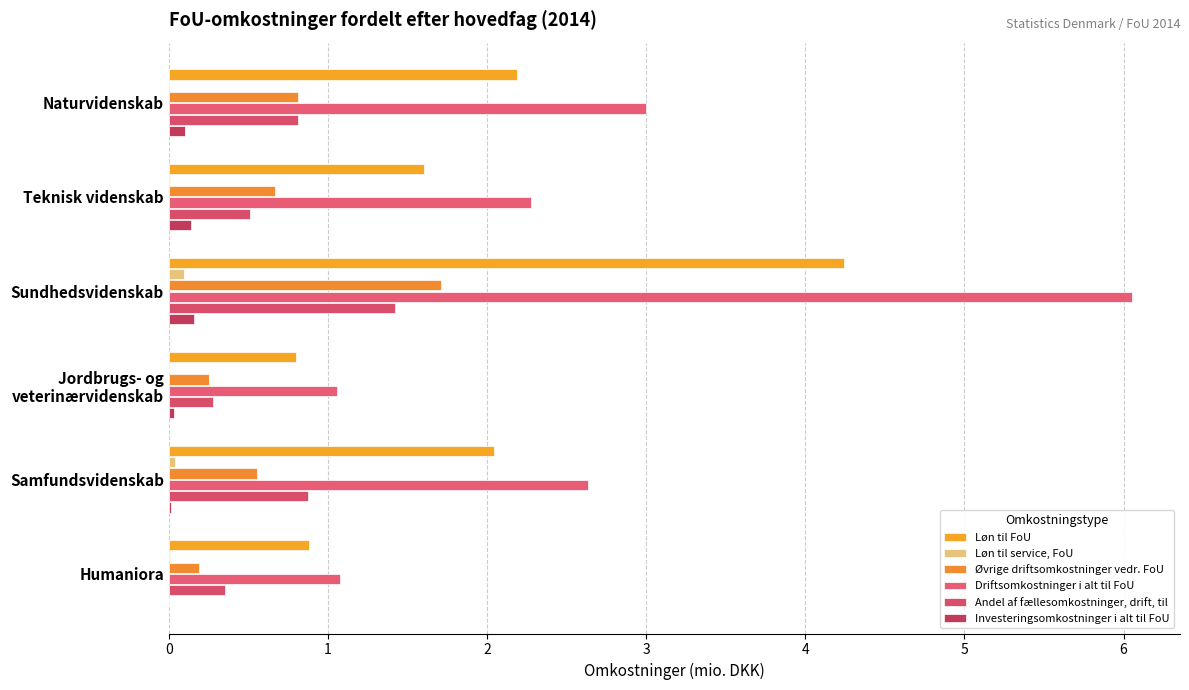

How many distinct data groups are displayed?

6